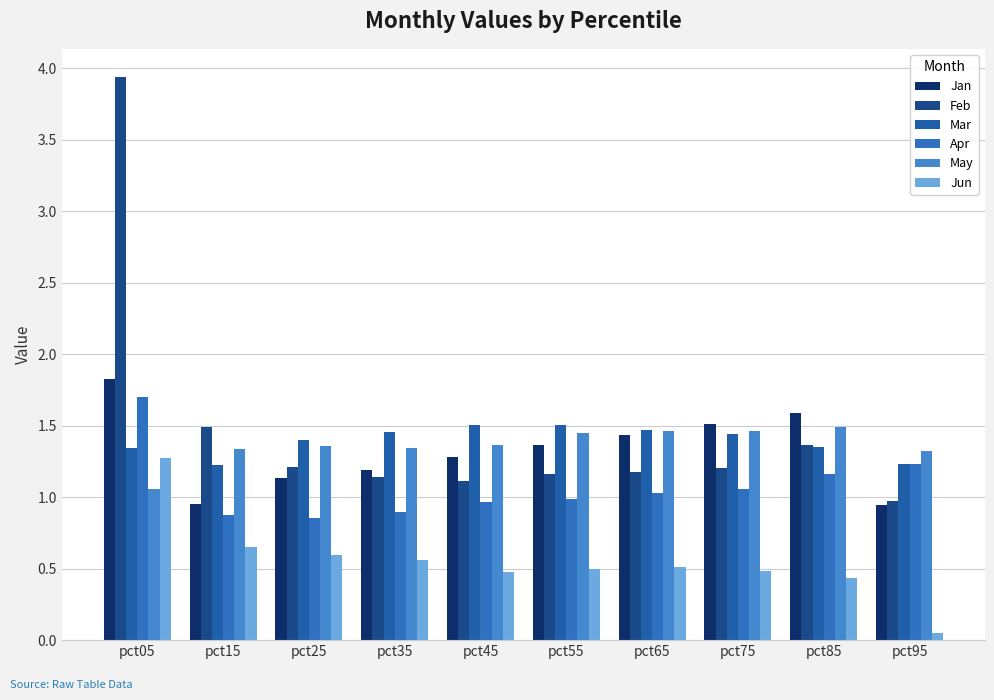

What is the value of the Feb bar at the 7th from the left?

1.2